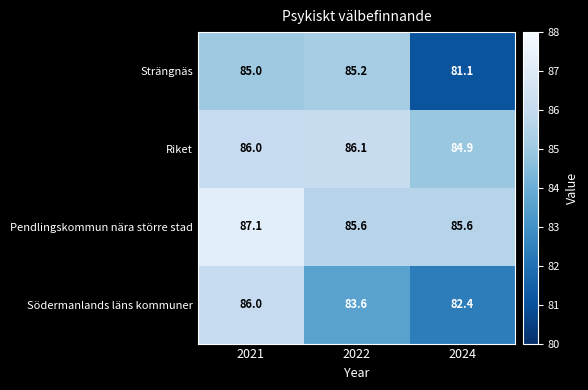

What is the approximate value of Riket at 2024?

84.9